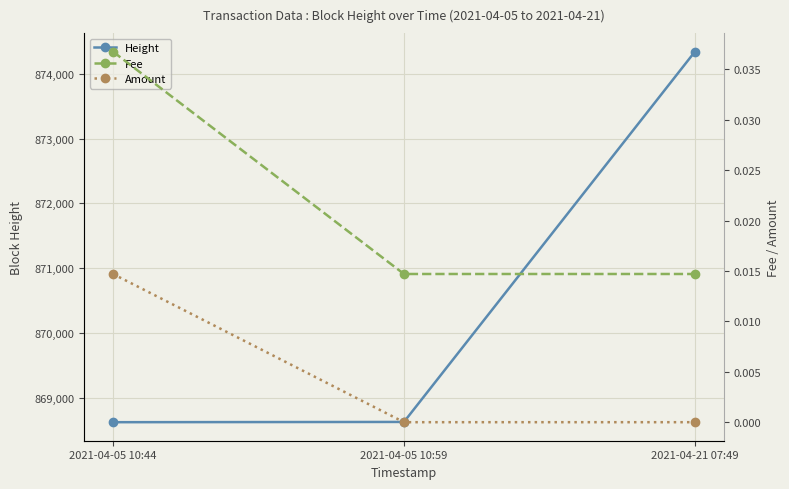

How many lines are shown in the chart?

3